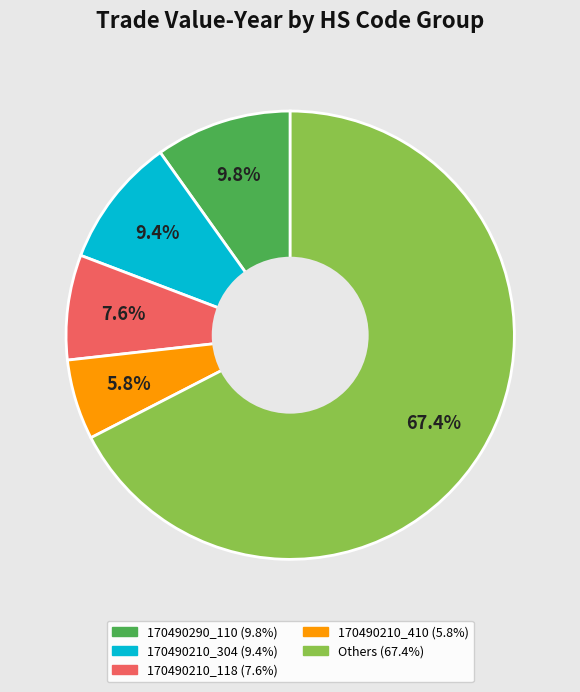

Does any single category account for the majority?

Yes